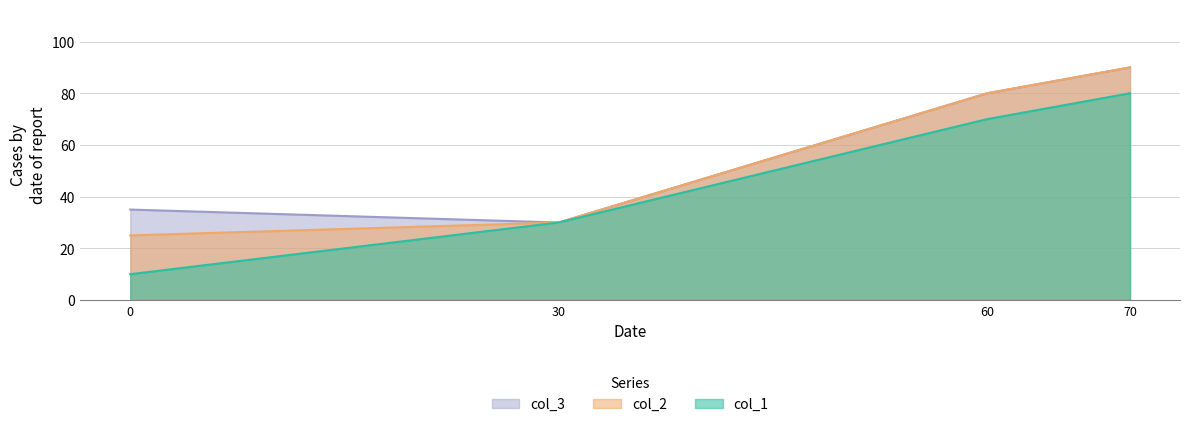

Rank the series by their average value, from highest to lowest.

col_3, col_2, col_1